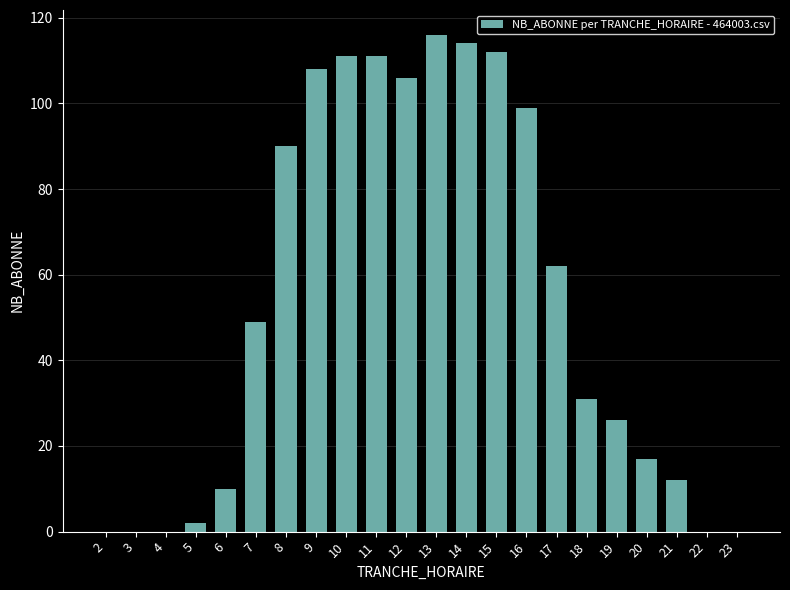

What is the change in value from 8 to 11?

+21